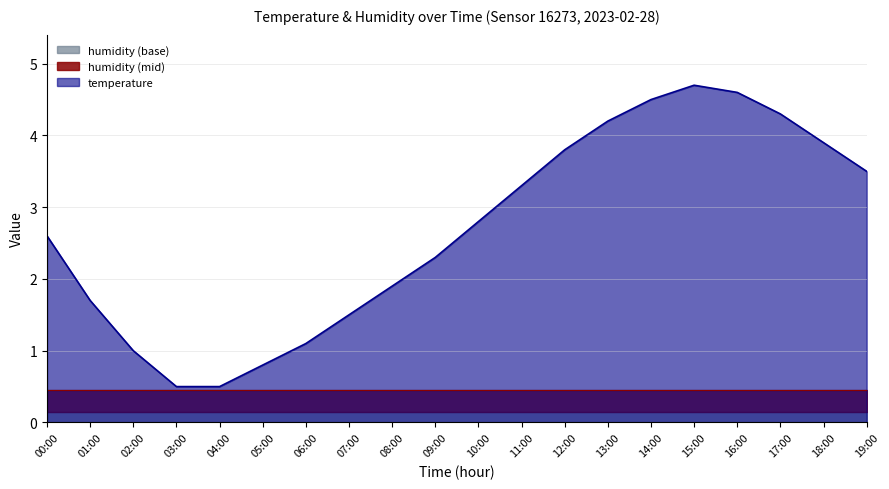

Which has a higher value, 05:00 or 13:00?

13:00